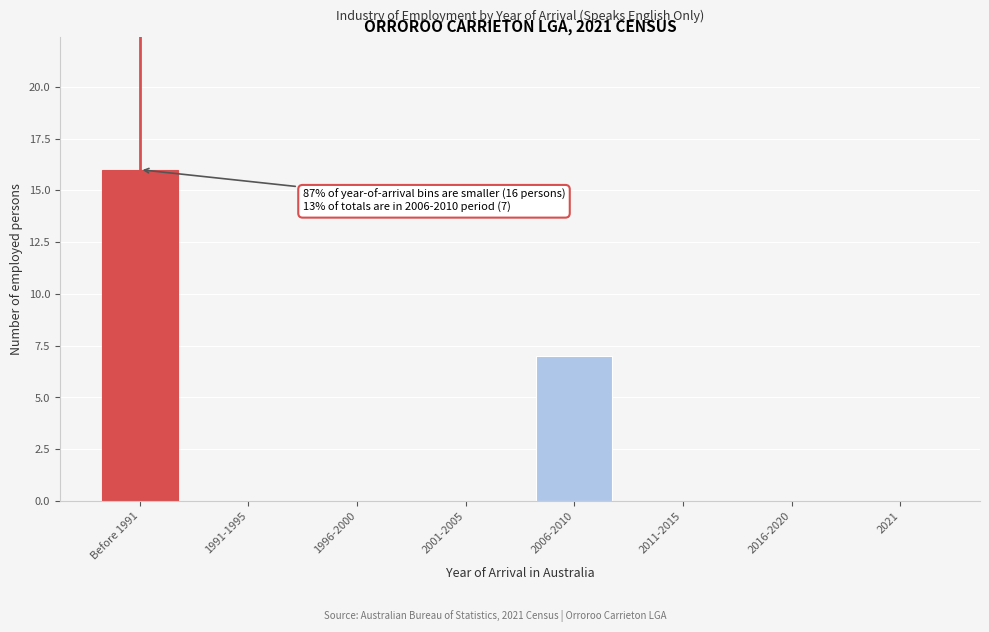

Reading left to right, extract all data points from this chart.

Before 1991=16	1991-1995=0	1996-2000=0	2001-2005=0	2006-2010=7	2011-2015=0	2016-2020=0	2021=0